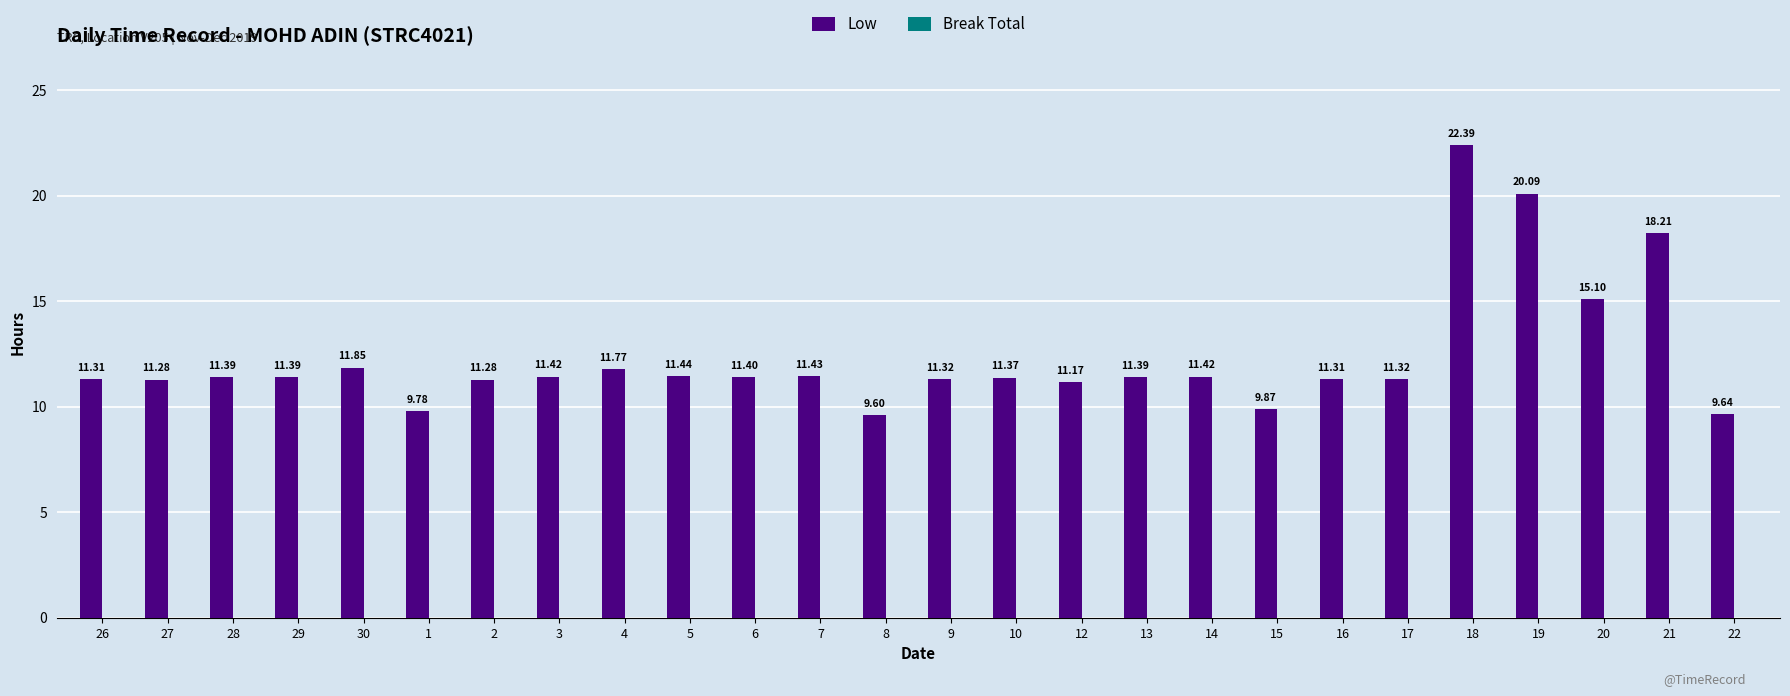

What is the change in value from 30 to 16?

-0.5